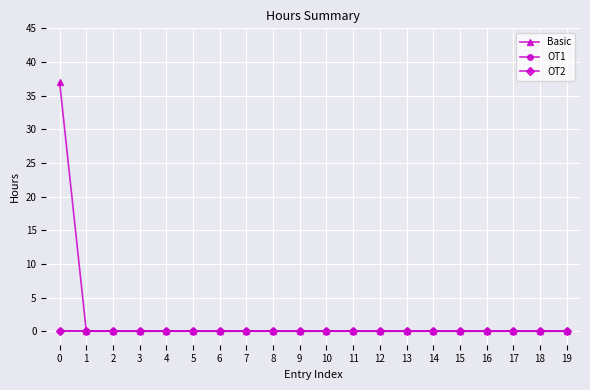

Rank the series at 10 from highest to lowest value.

Basic, OT1, OT2